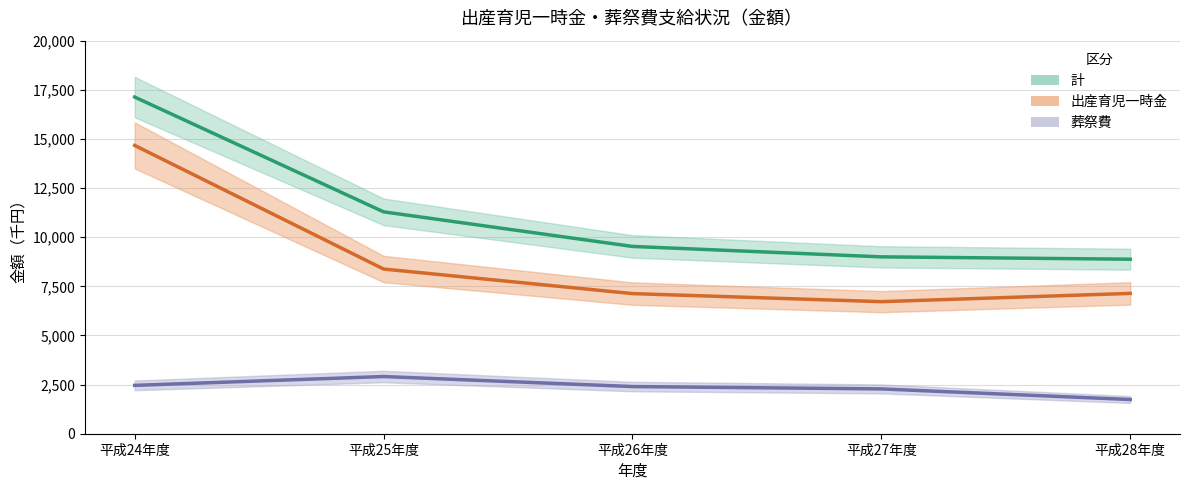

Where is 計 nearest to the value 13005?

平成25年度